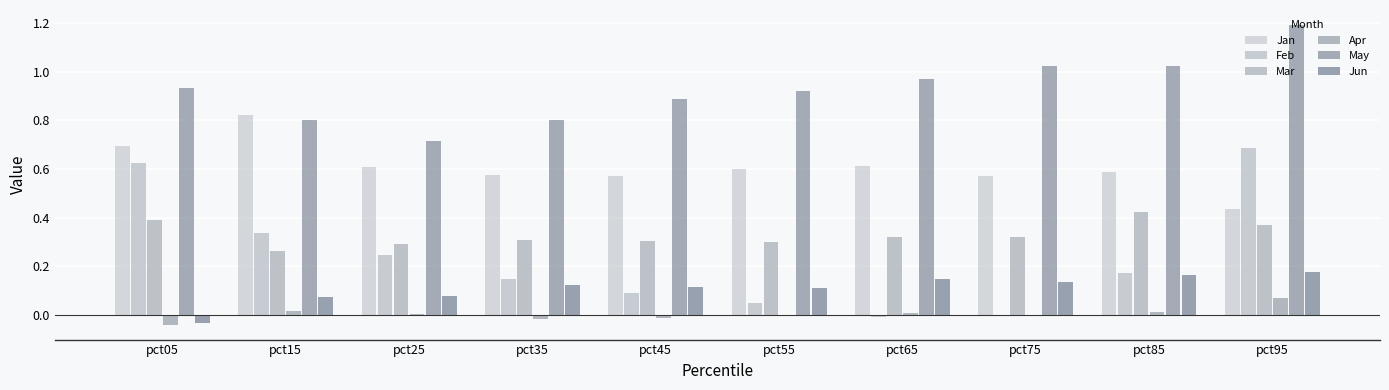

Which category has the lowest value in the Jan series?

pct95